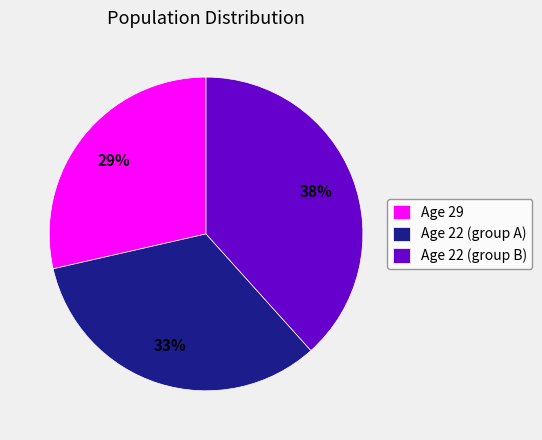

True or false: Age 22 (group B) accounts for 51% of the total.

False